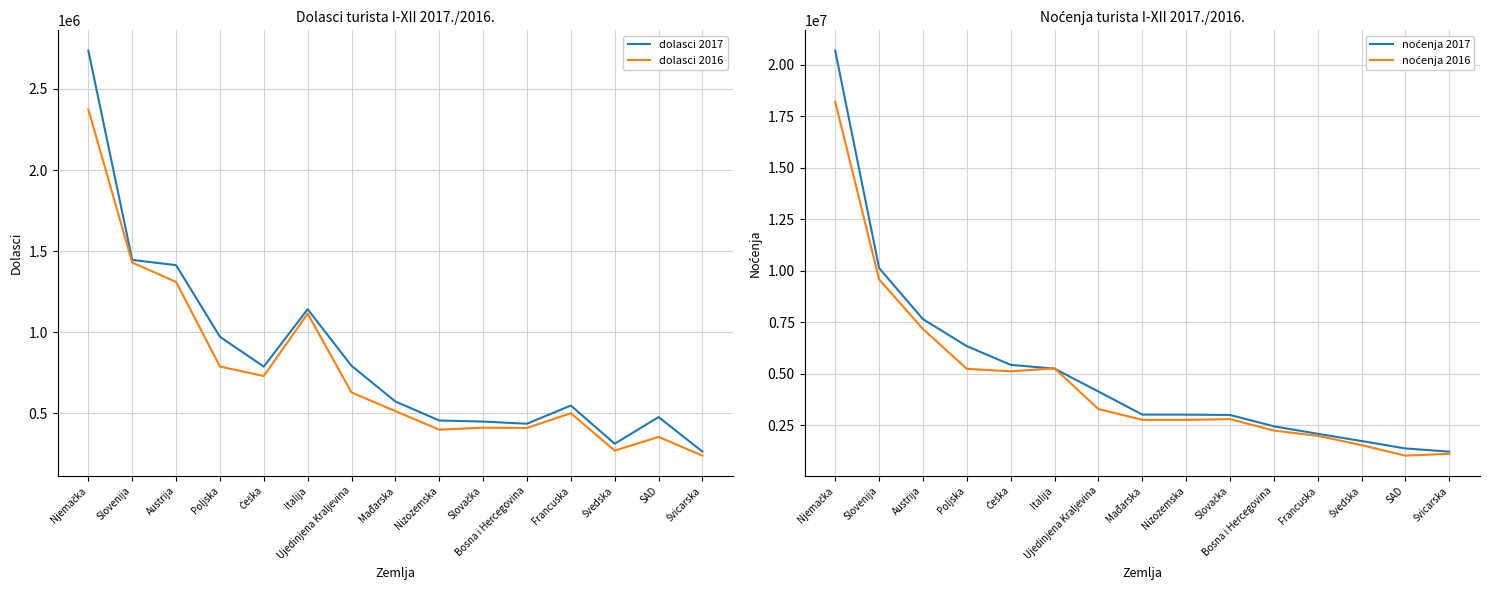

List the labels in order of noćenja 2017 value, largest first.

Njemačka, Slovenija, Austrija, Poljska, Češka, Italija, Ujedinjena Kraljevina, Mađarska, Nizozemska, Slovačka, Bosna i Hercegovina, Francuska, Švedska, SAD, Švicarska